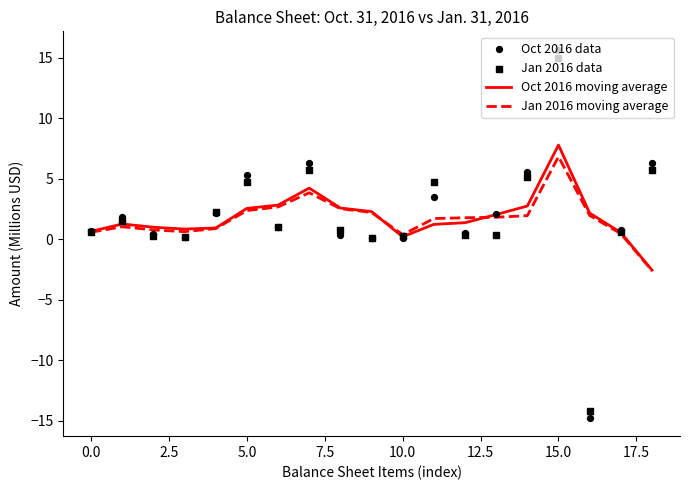

At which category is the sum across all series the highest?

15